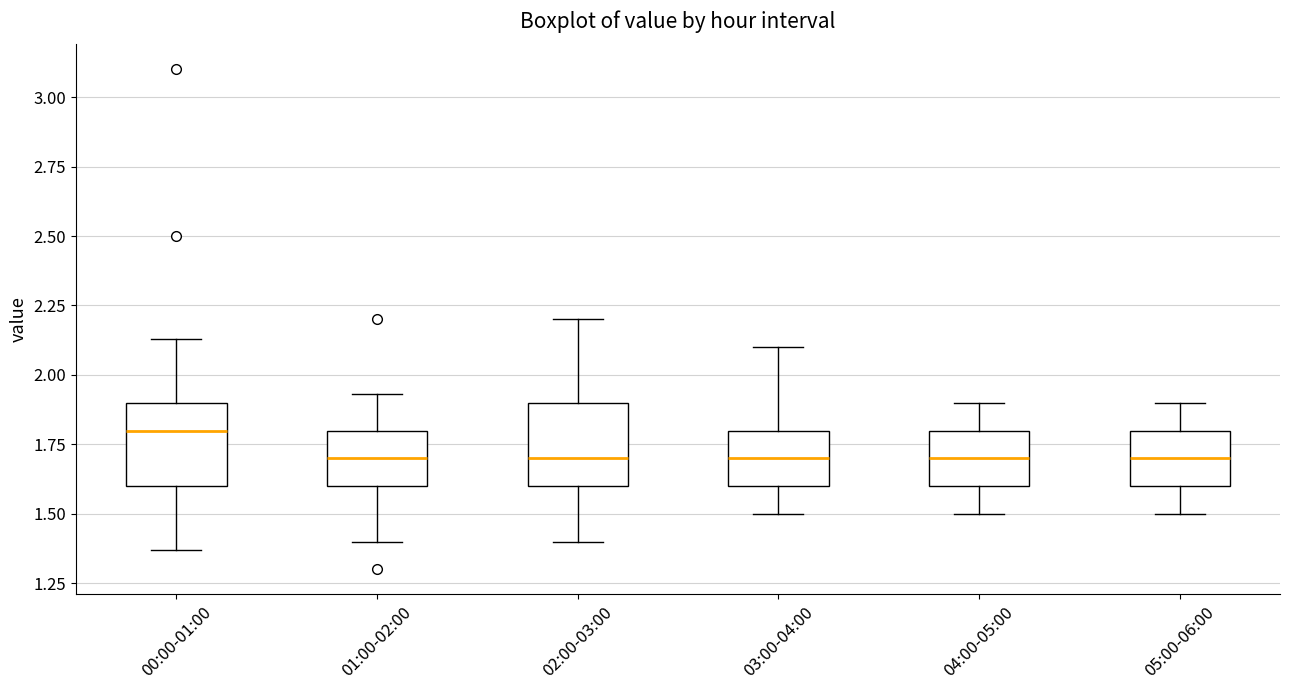

Where does the lower whisker of the box for 01:00-02:00 end on the y-axis? The values are not printed on the chart, so give them approximately, as read against the axis.

1.40